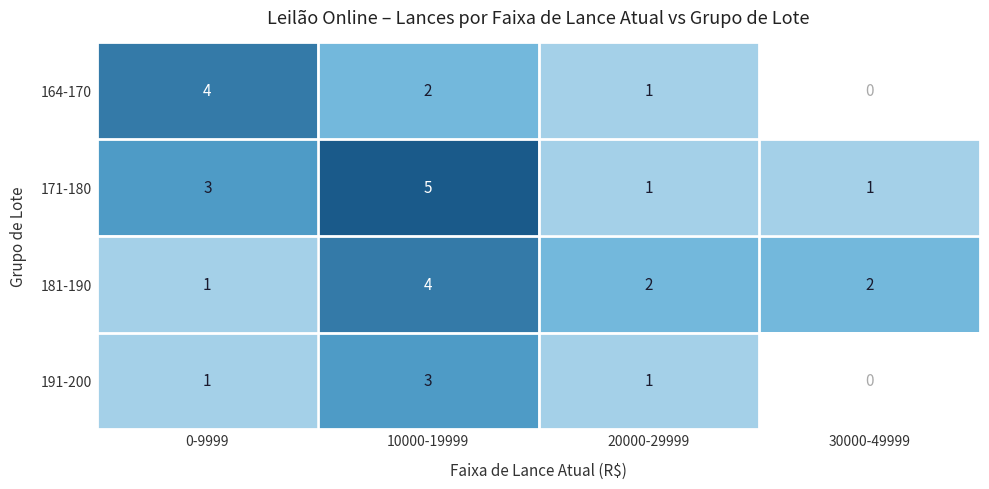

Between 0-9999 and 30000-49999, which series saw the biggest shift?

164-170